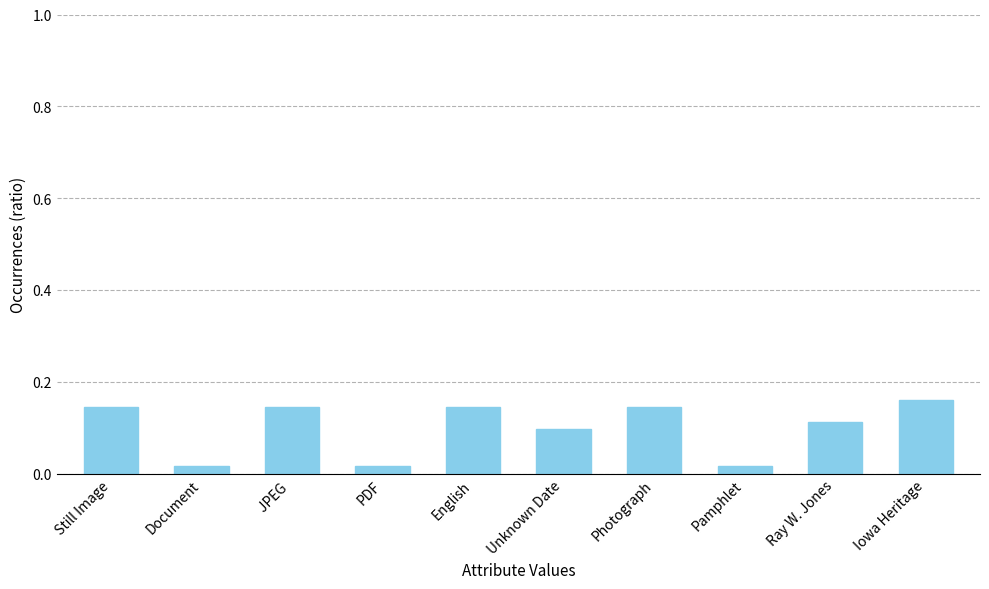

What is the label of the 4th bar from the right?

Photograph